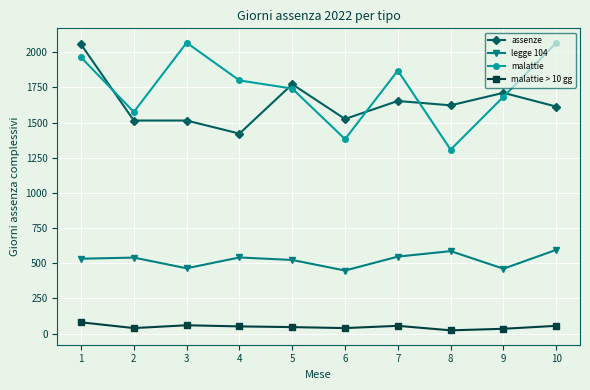

Which series changed the most between 1 and 4?

assenze